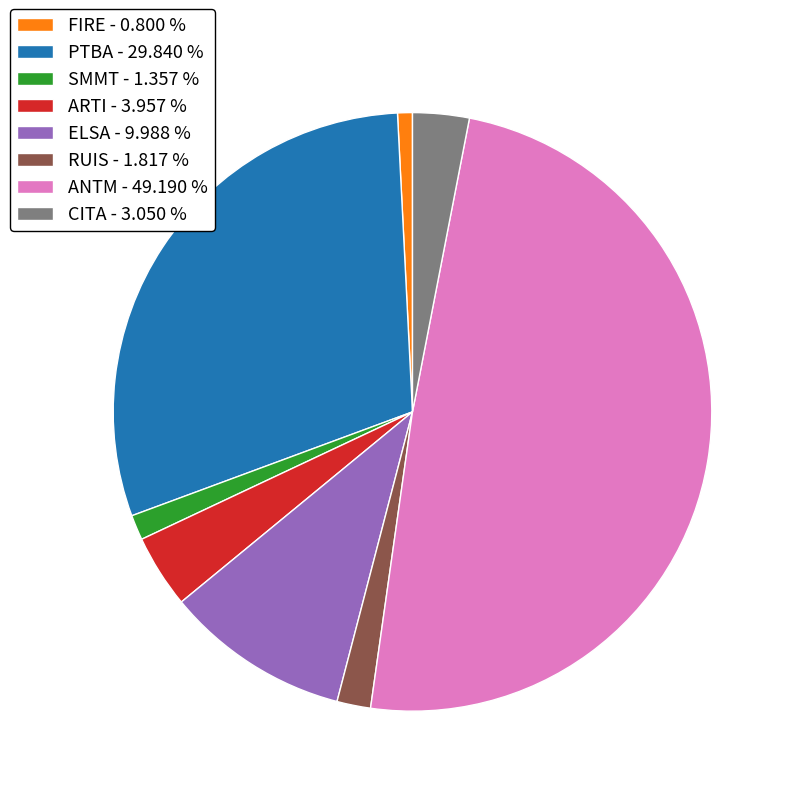

Approximately how many times larger is the value at ELSA - 9.988 % compared to SMMT - 1.357 %?

7.4